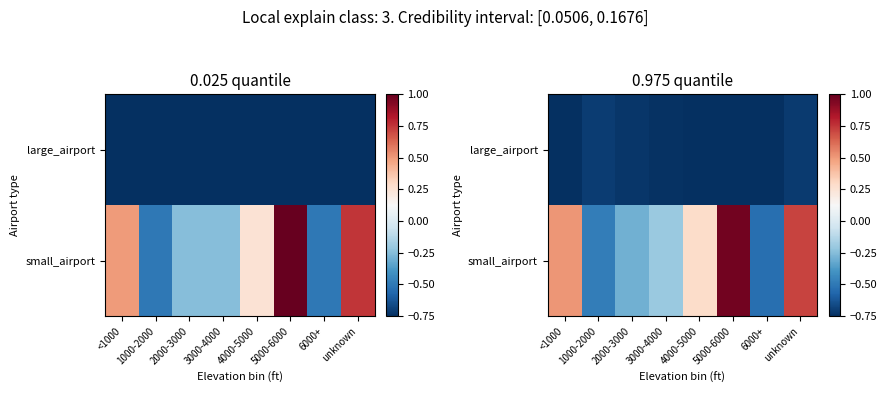

What is the difference between the small_airport values at 1000-2000 and <1000?

1.0